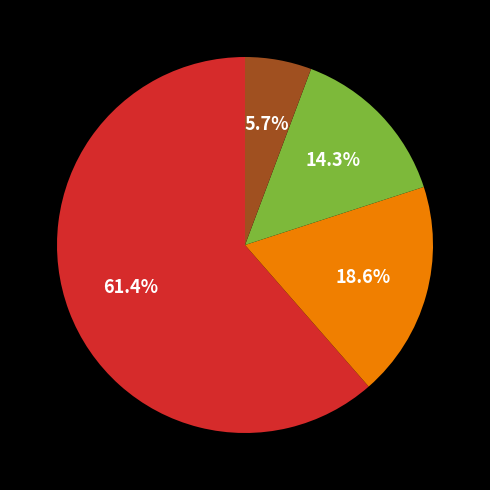

Is there any slice that represents more than half of the pie?

Yes